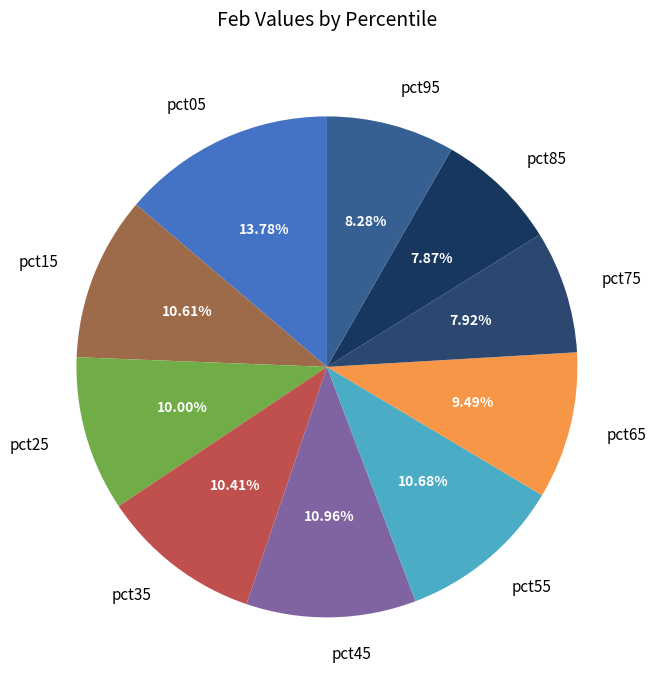

Is there a majority slice in this chart?

No